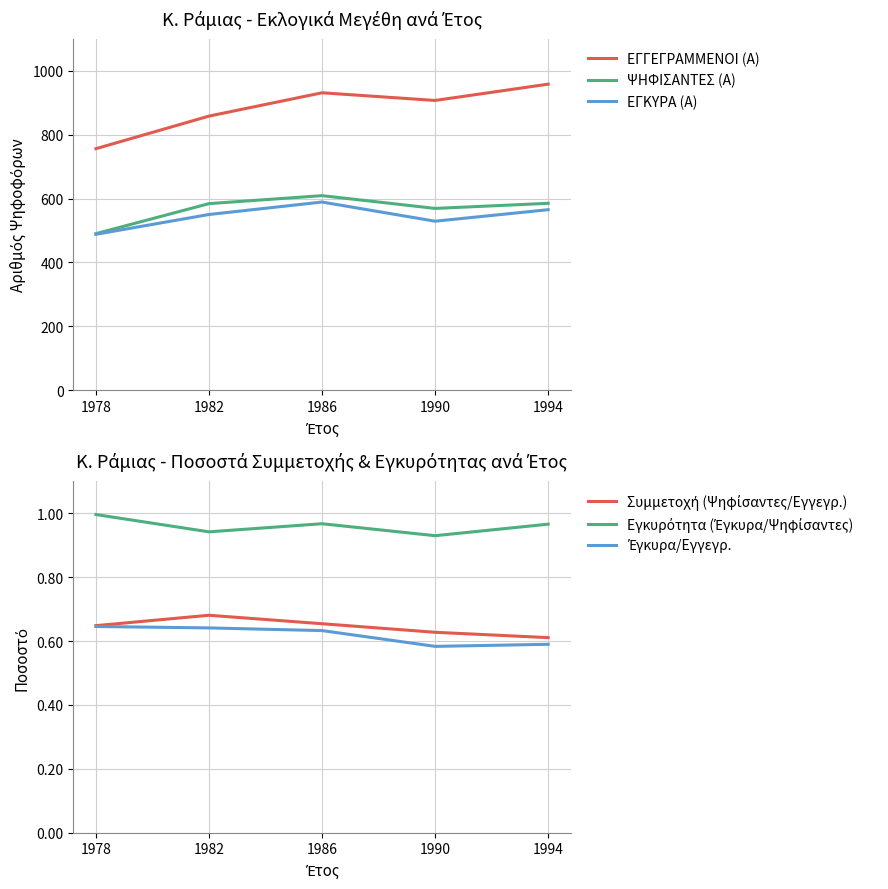

What is the spread (max minus min) of values at 1990?

906.4